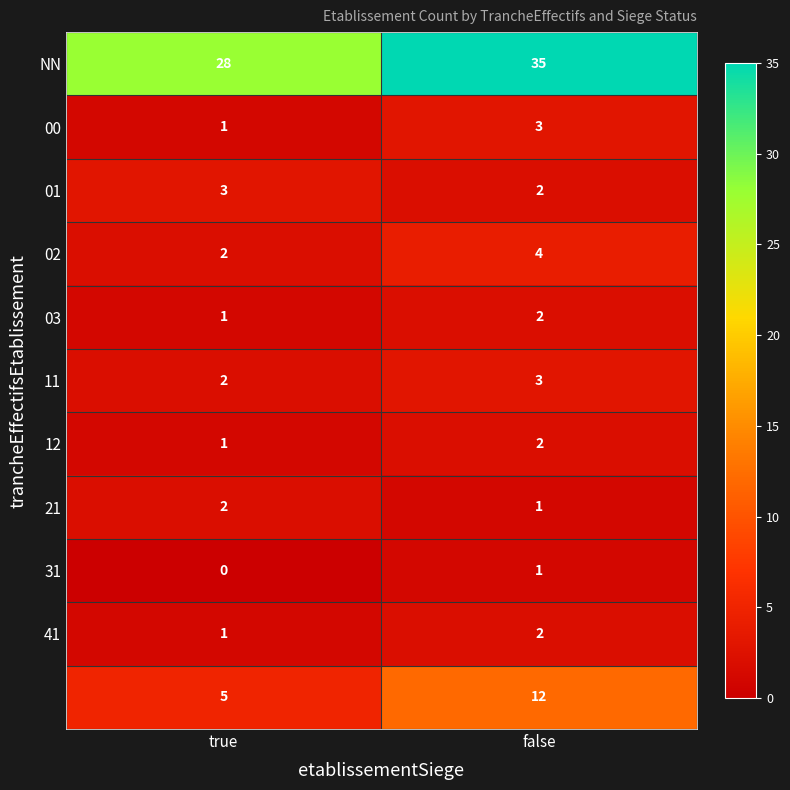

At which category is the sum across all series the highest?

false